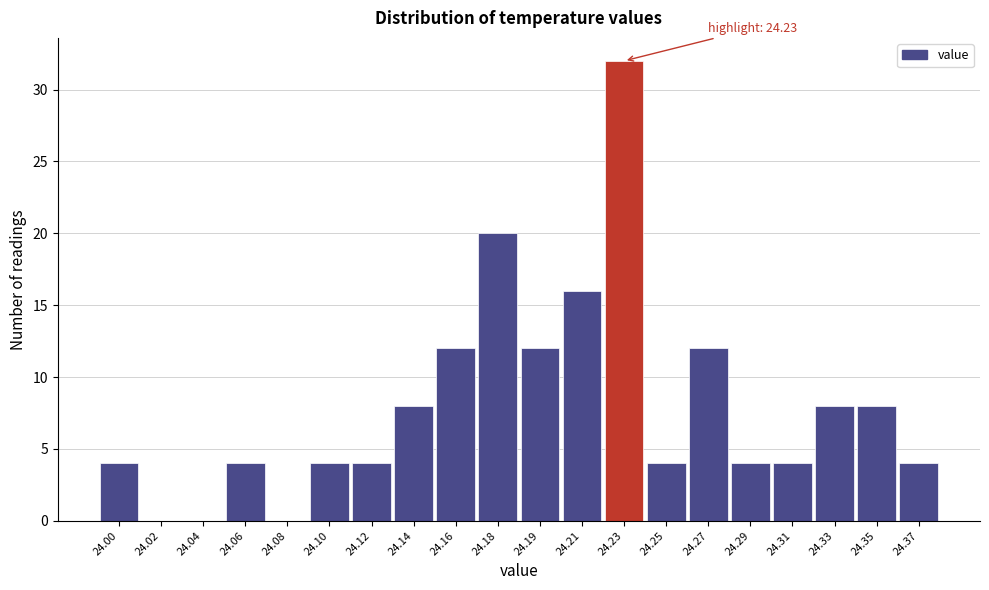

Reading right to left, list all the values displayed in this chart.

24.37=4	24.35=8	24.33=8	24.31=4	24.29=4	24.27=12	24.25=4	24.23=32	24.21=16	24.19=12	24.18=20	24.16=12	24.14=8	24.12=4	24.10=4	24.08=0	24.06=4	24.04=0	24.02=0	24.00=4